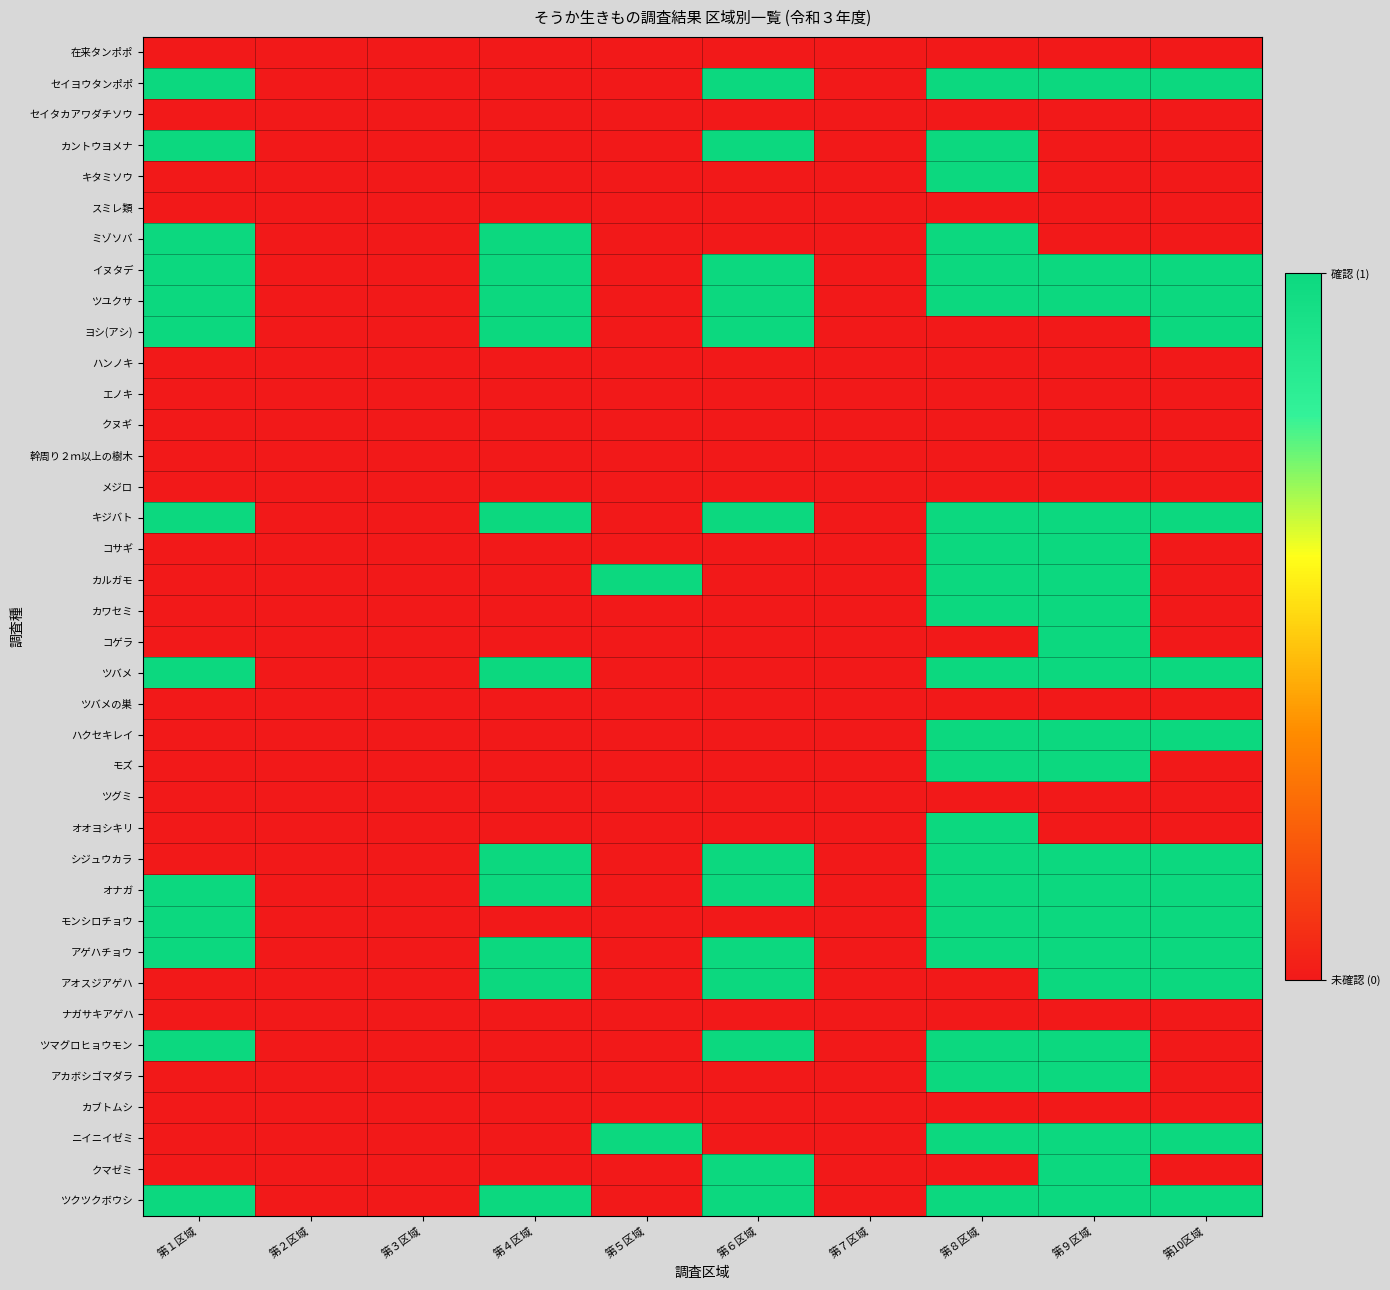

At which category is the sum across all series the highest?

第８区域